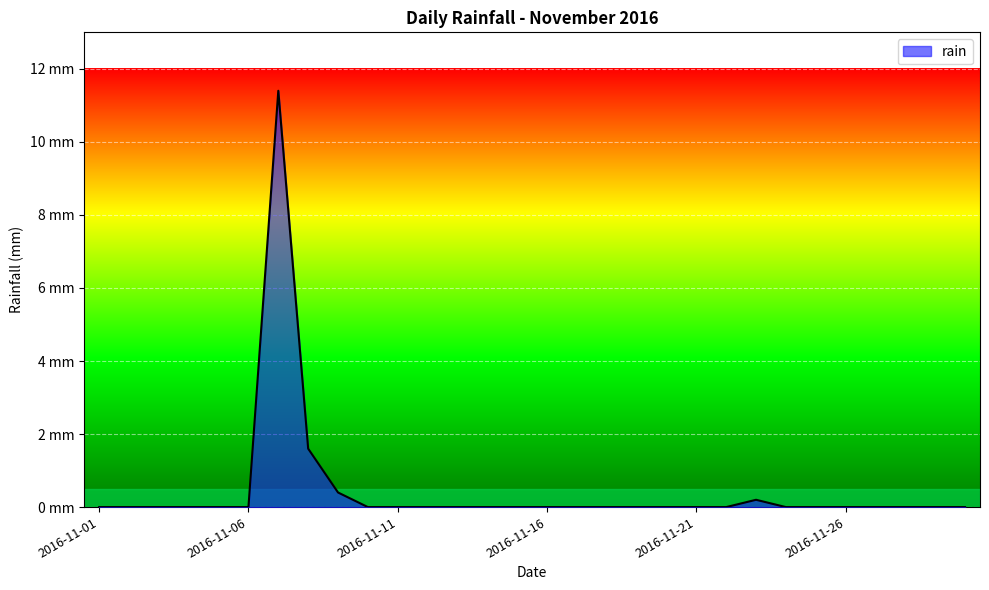

What is the average value?

0.5